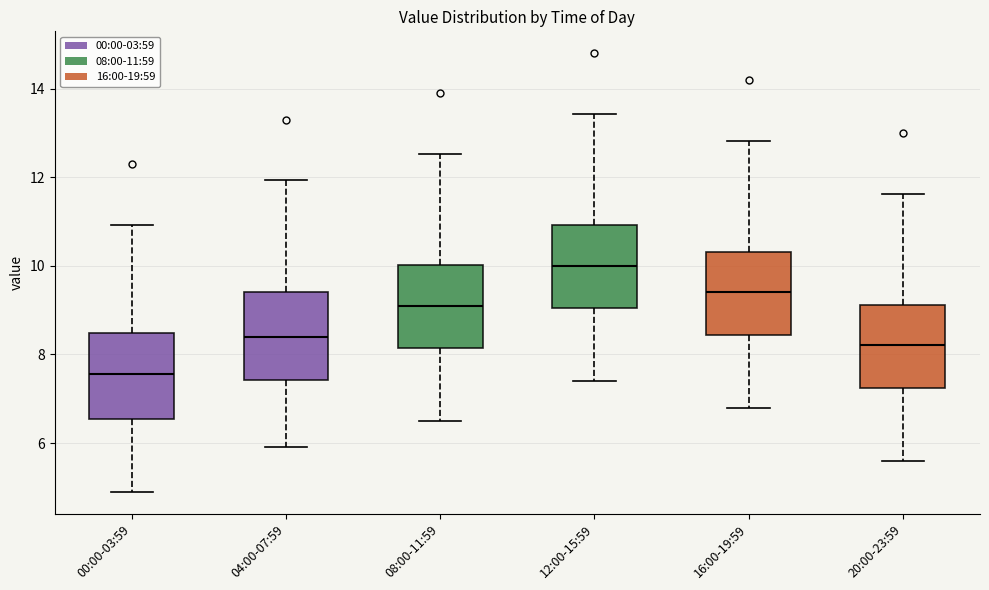

Where is the upper edge of the box for 16:00-19:59 on the y-axis? The values are not printed on the chart, so give them approximately, as read against the axis.

10.4